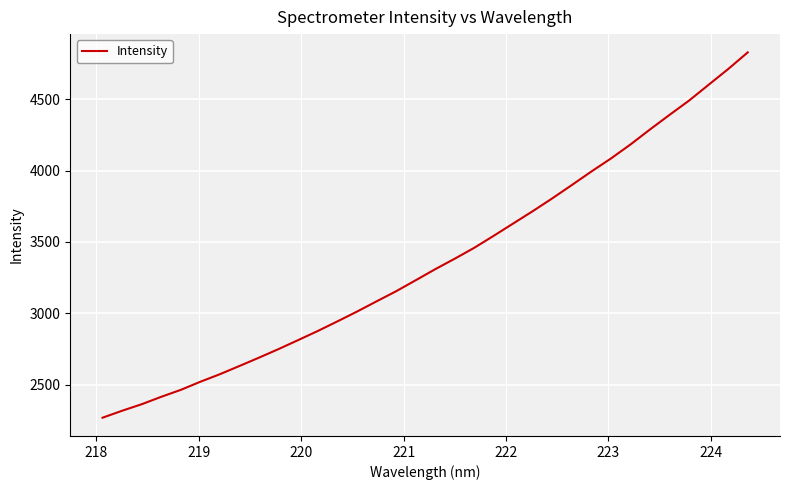

What is the greatest value displayed?

4827.9